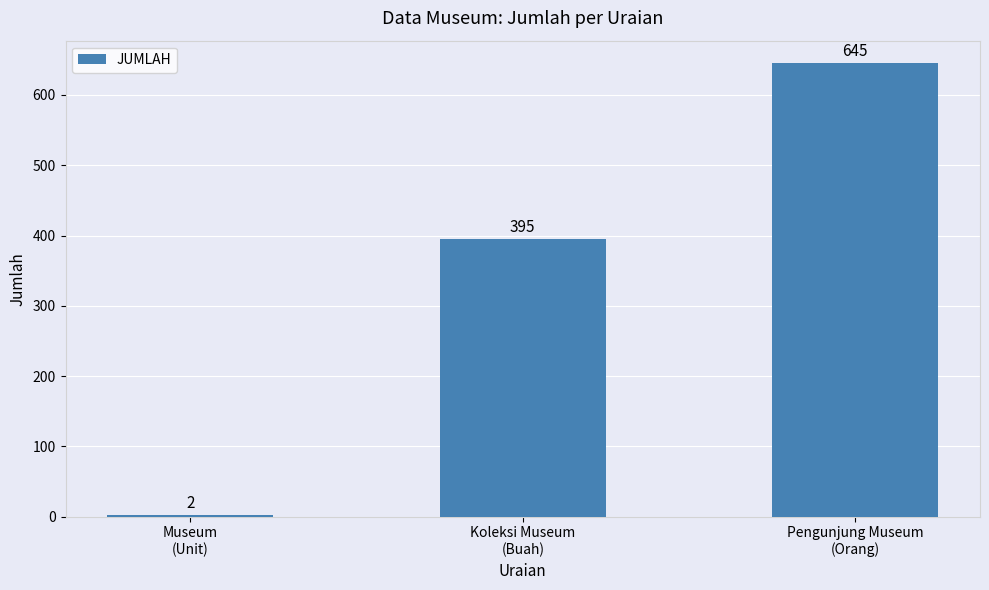

What is the greatest value displayed?

645